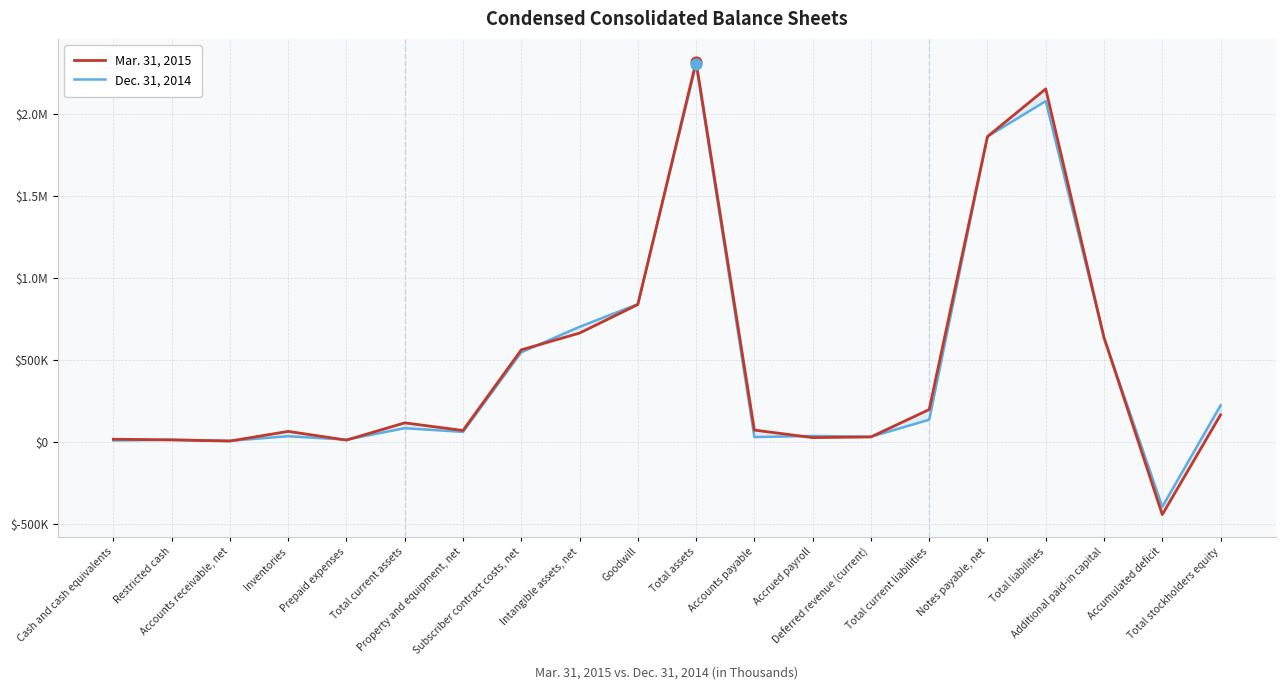

What is the total value across all series at Inventories?

102009